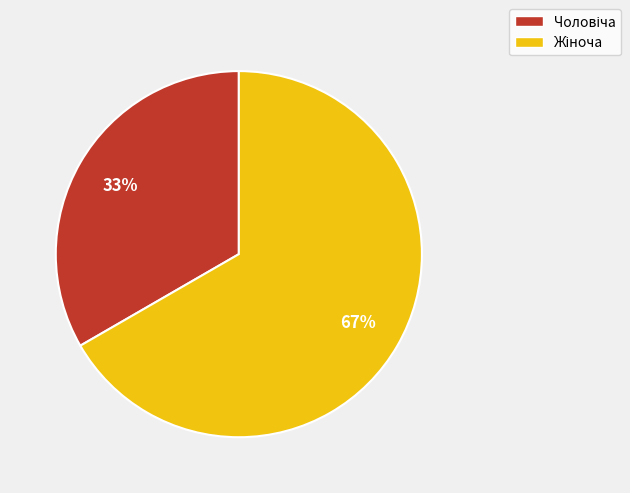

To the nearest percent, what is the average slice percentage?

50%